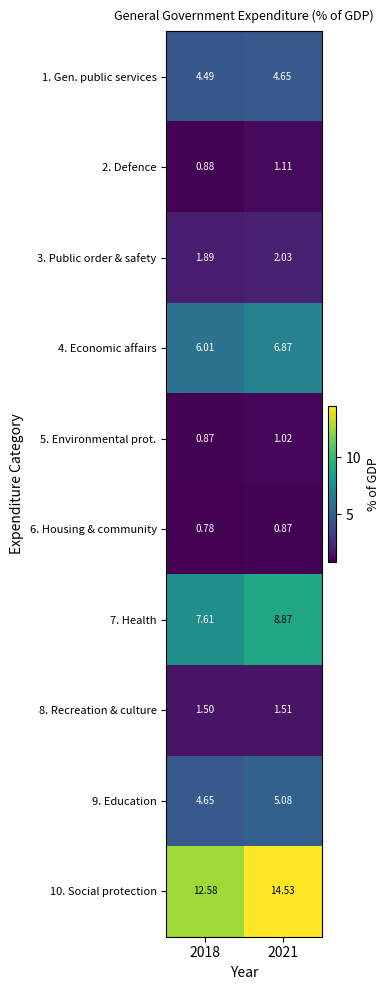

At 2021, list the series in order from smallest to largest.

6. Housing & community, 5. Environmental prot., 2. Defence, 8. Recreation & culture, 3. Public order & safety, 1. Gen. public services, 9. Education, 4. Economic affairs, 7. Health, 10. Social protection